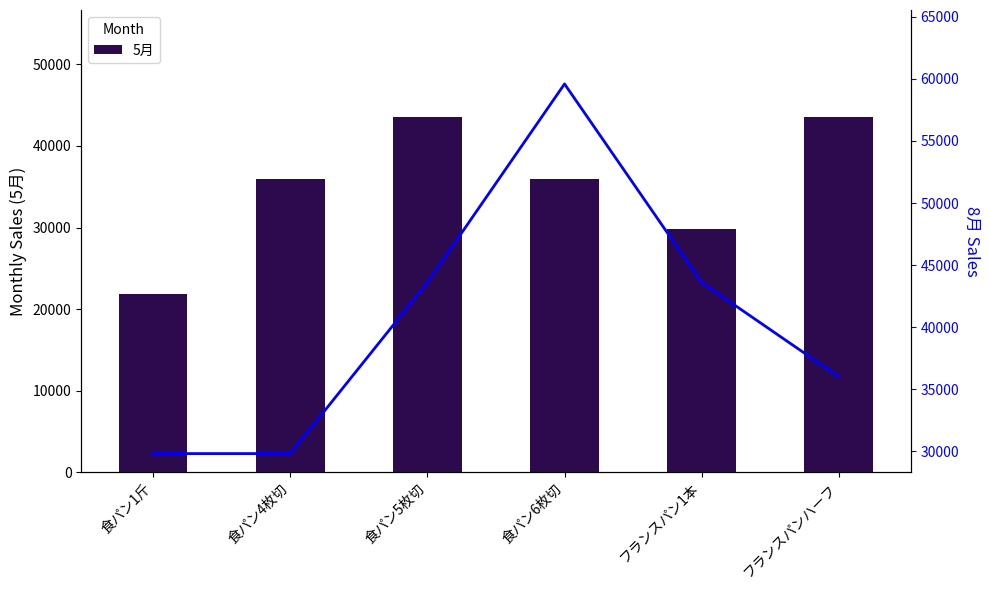

The value of 8月 at 食パン1斤 is 29800. True or false?

True